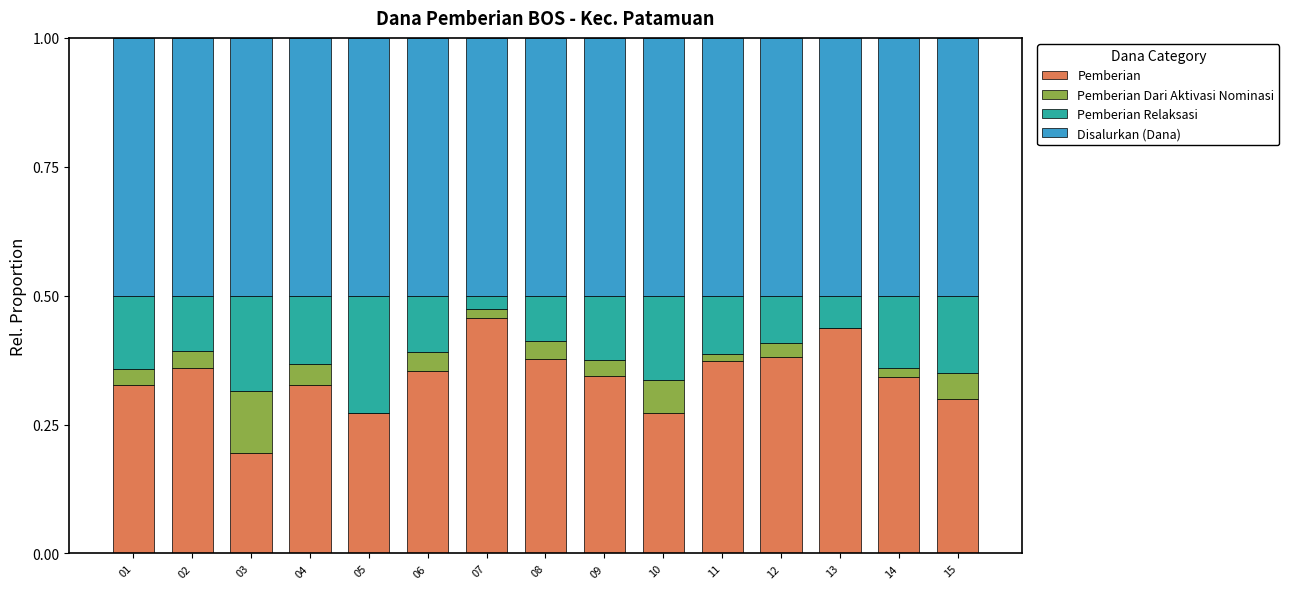

The Pemberian series shows 0.4 at 05. True or false?

False